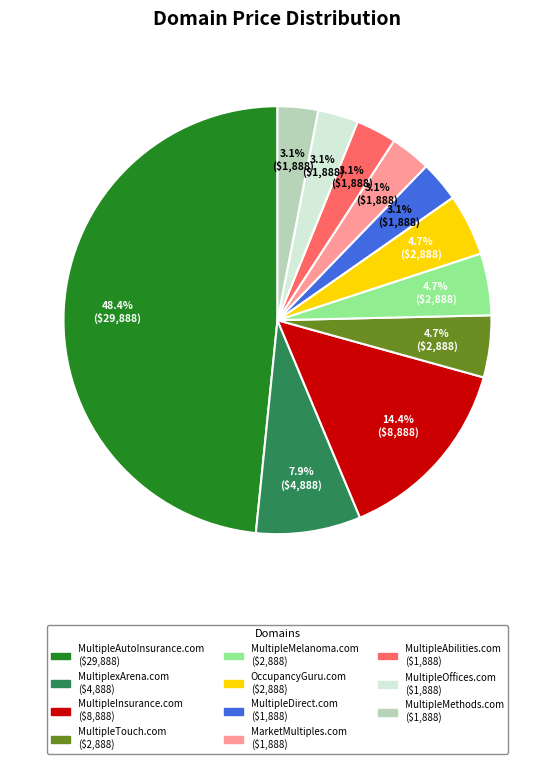

Is there a majority slice in this chart?

No